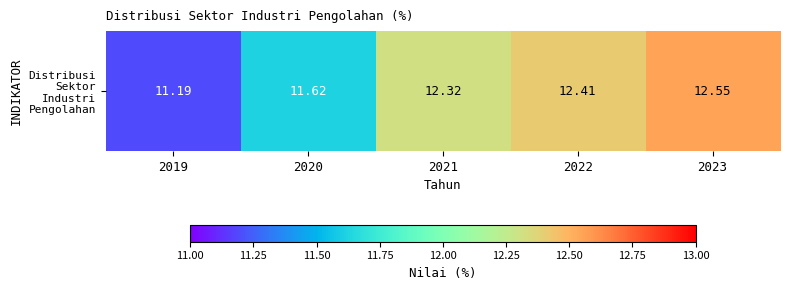

Reading right to left, extract all data points from this chart.

2023=12.6	2022=12.4	2021=12.3	2020=11.6	2019=11.2